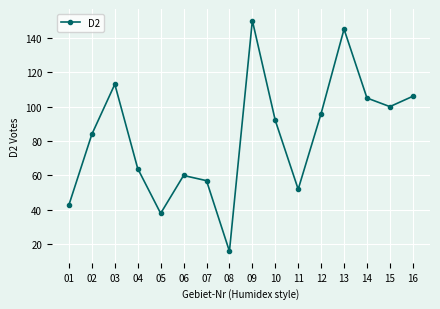

What is the difference between the values at 11 and 14?

53